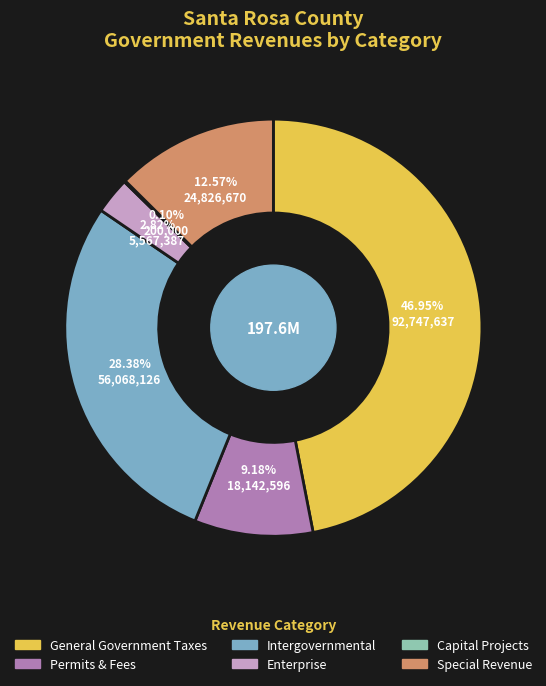

To the nearest percent, what is the average slice percentage?

17%